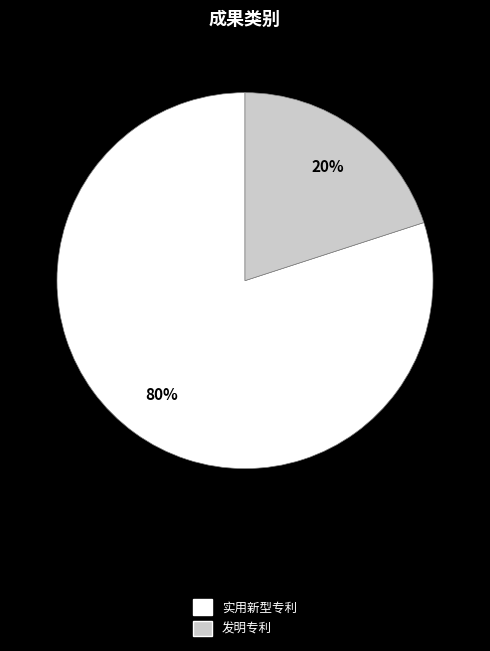

Combined, do 发明专利 and 实用新型专利 account for over 50%?

Yes